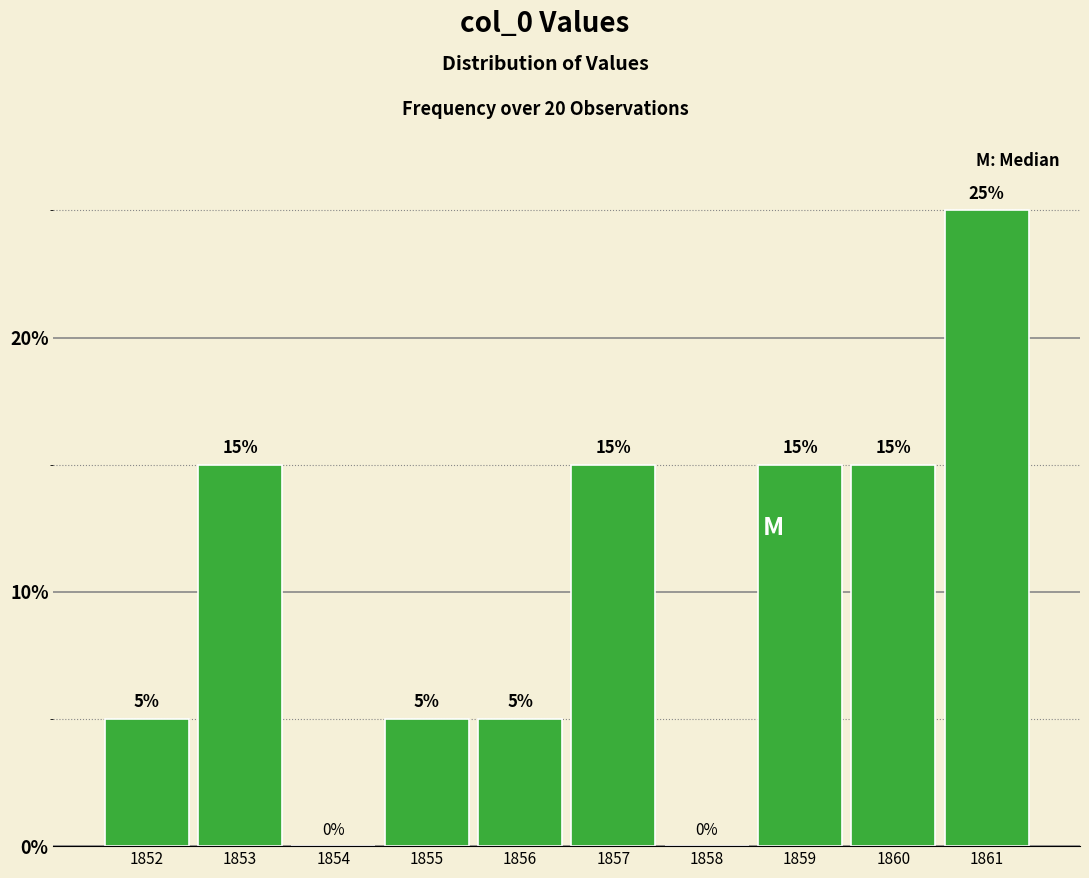

How tall is the bar that spans 1852.5 to 1853.5 on the x-axis?

15